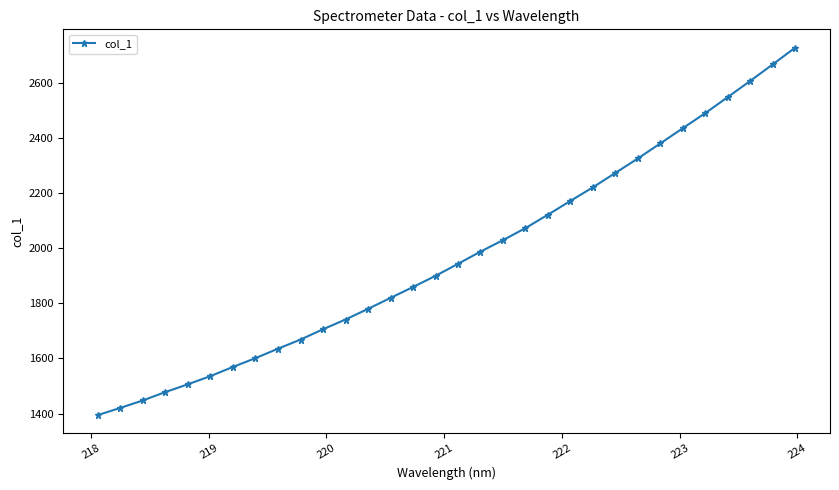

What is the value of the 5th point from the left?

1506.3